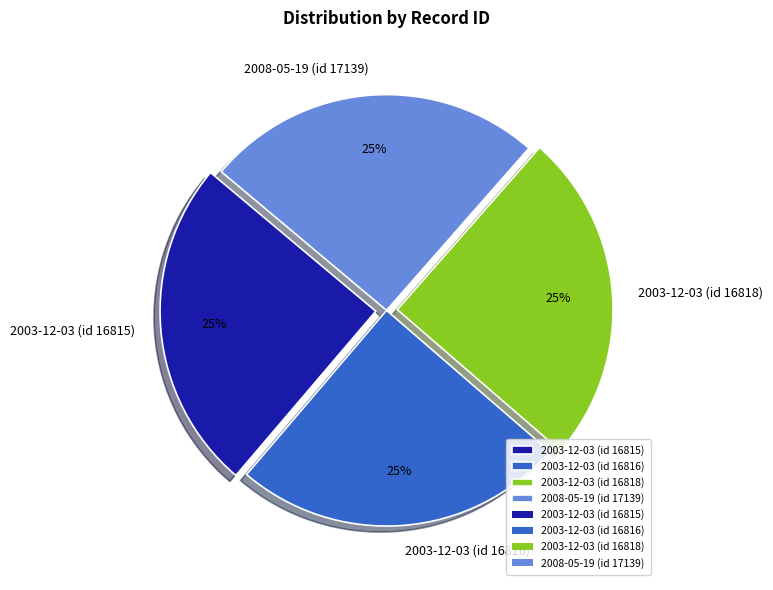

Is it true that 2008-05-19 (id 17139) is 38% of the pie?

False